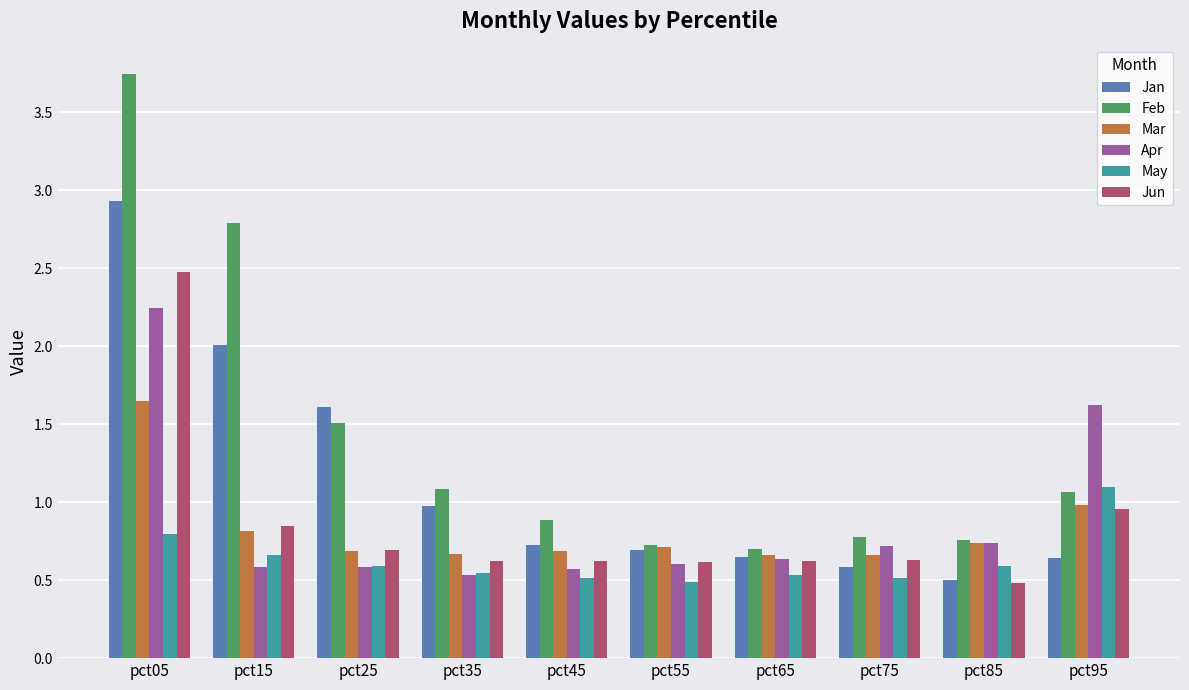

Count the number of data series in this chart.

6